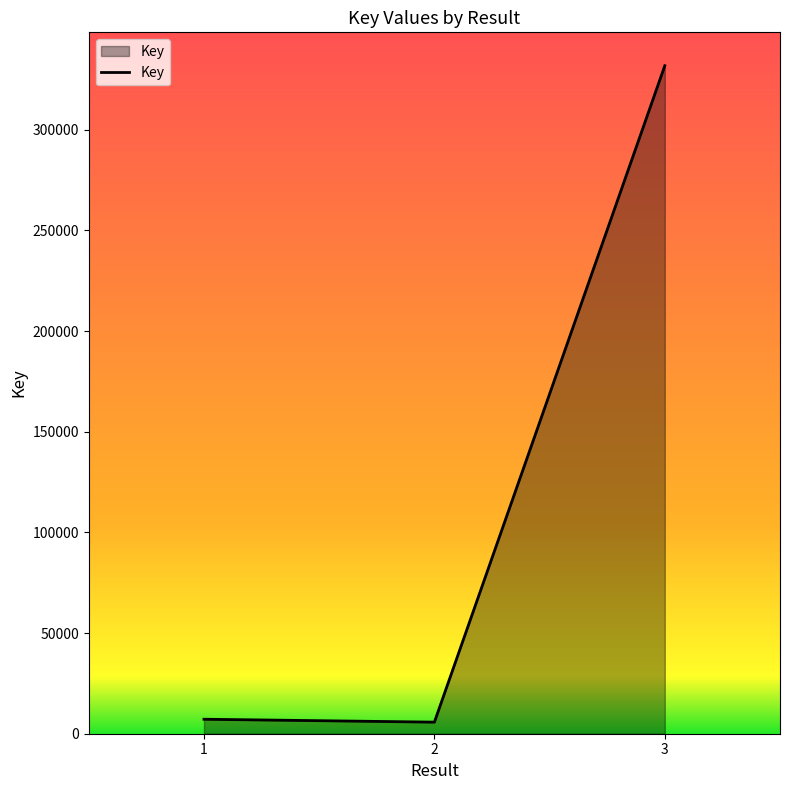

How many lines are shown in the chart?

1